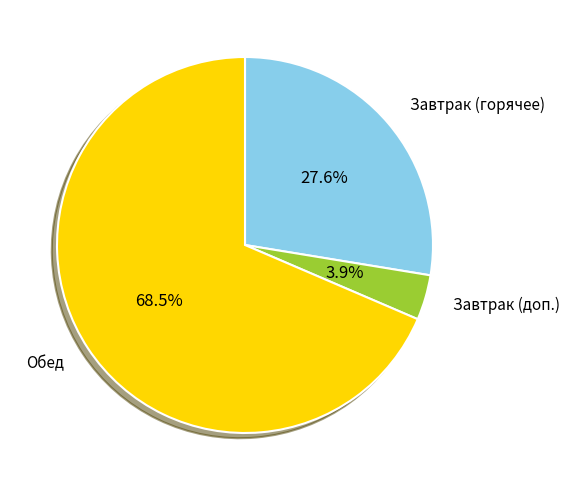

Rank the categories by value from lowest to highest.

Завтрак (доп.), Завтрак (горячее), Обед